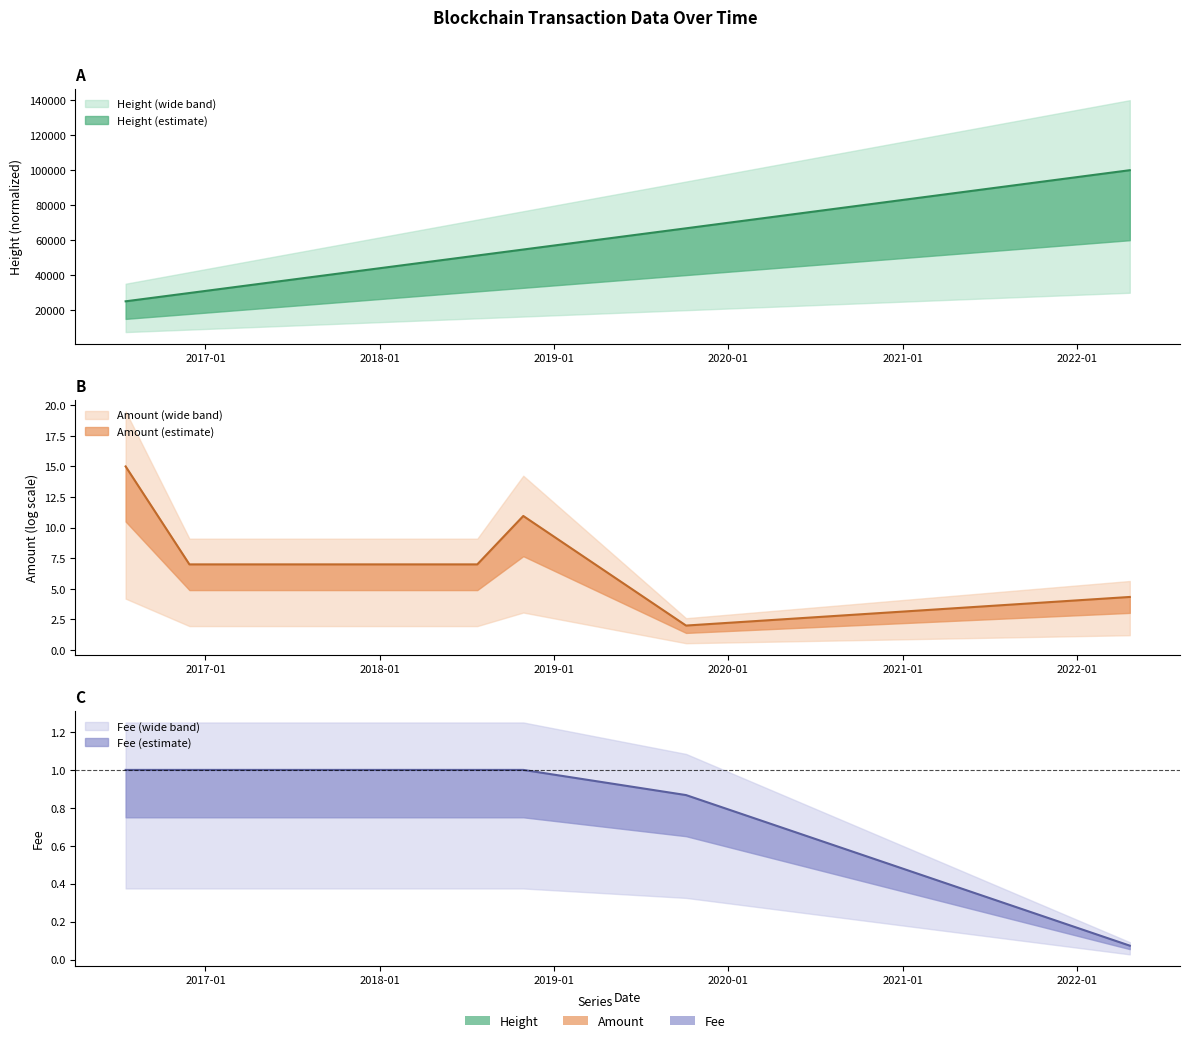

What position from the left is Amount?

2